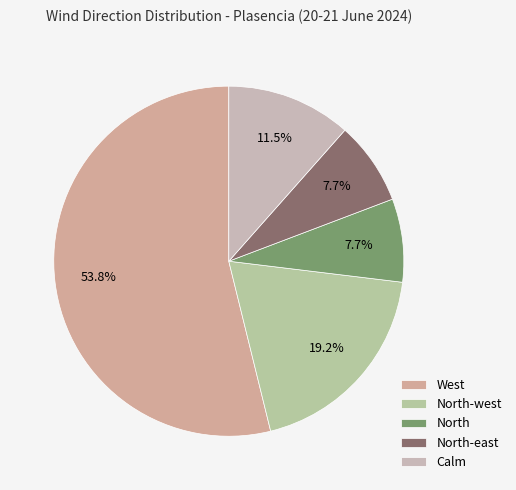

To the nearest percent, what percentage of the pie is North-east?

8%